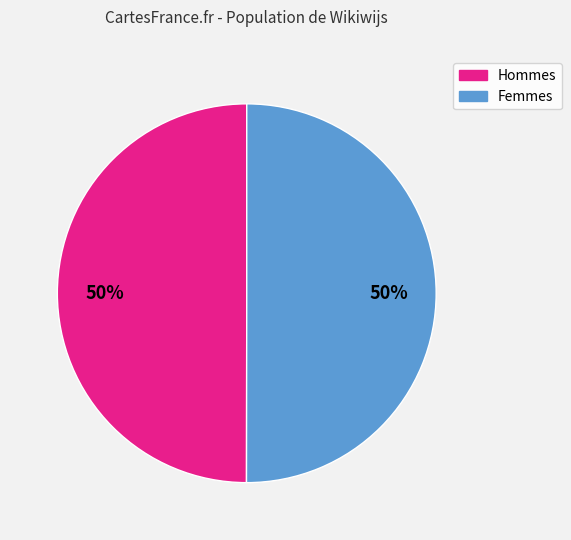

To the nearest percent, what is the average slice percentage?

50%